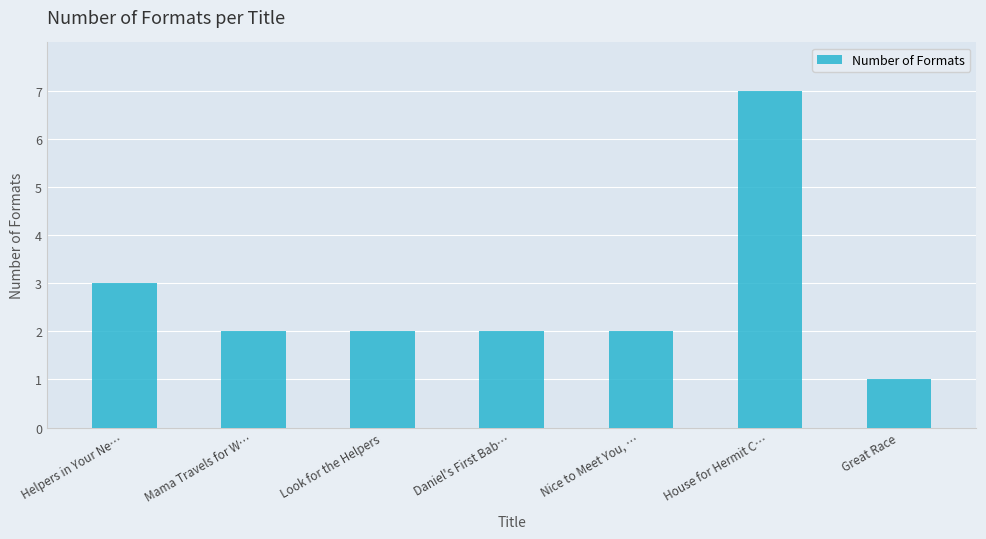

What is the difference between the second highest and minimum values?

2